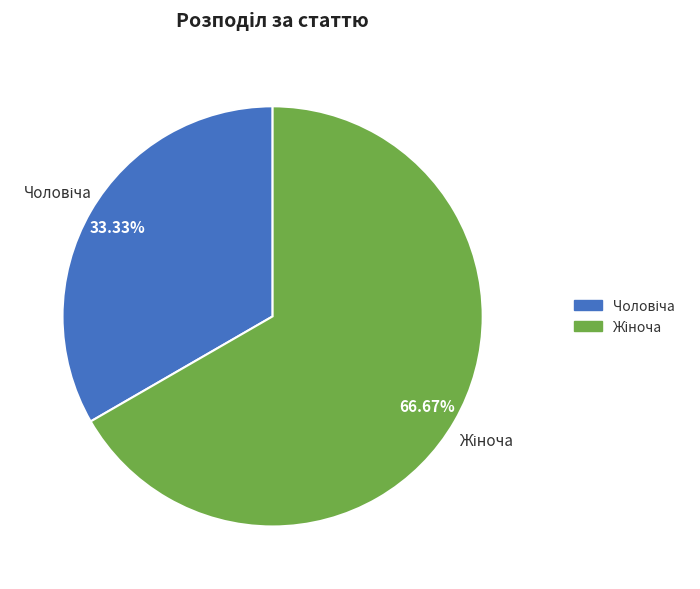

Is there a majority slice in this chart?

Yes